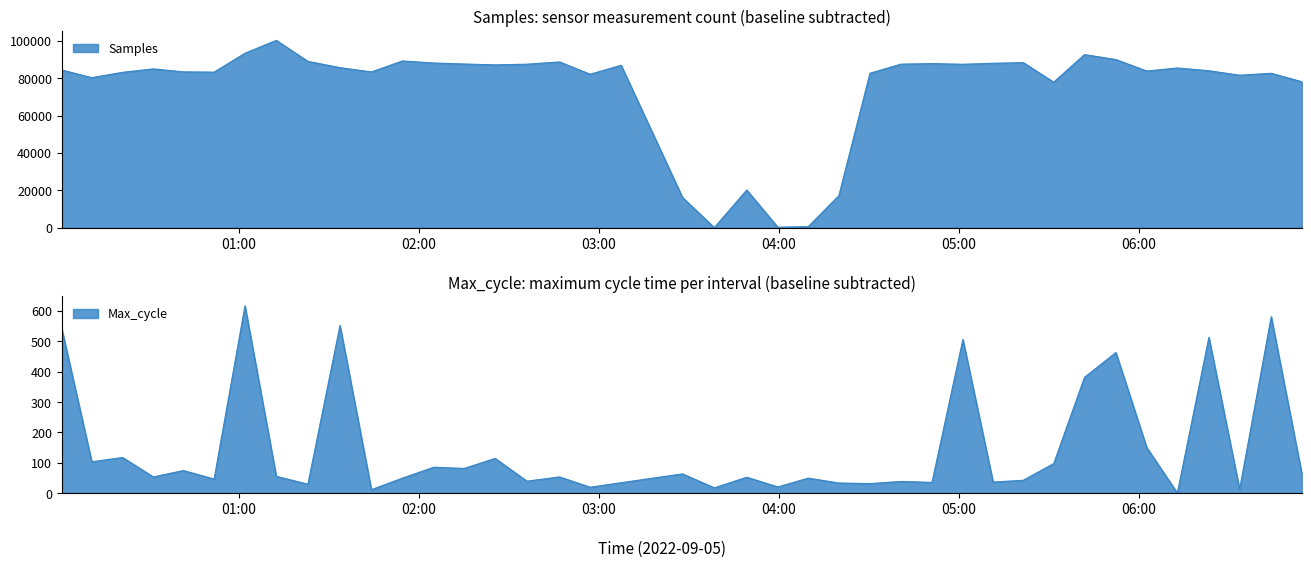

Where is the first local minimum for Samples?

2022/09/05 00:11:01